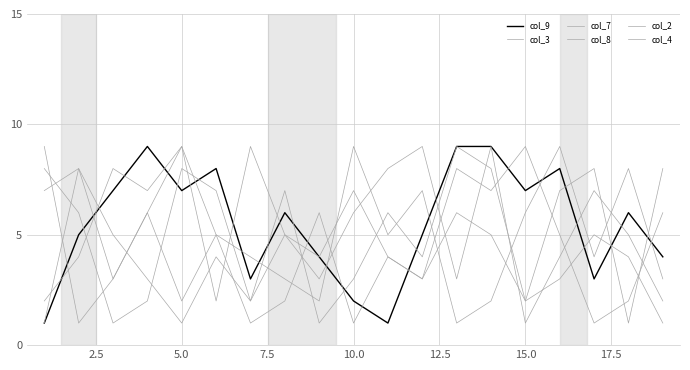

How many lines are shown in the chart?

6